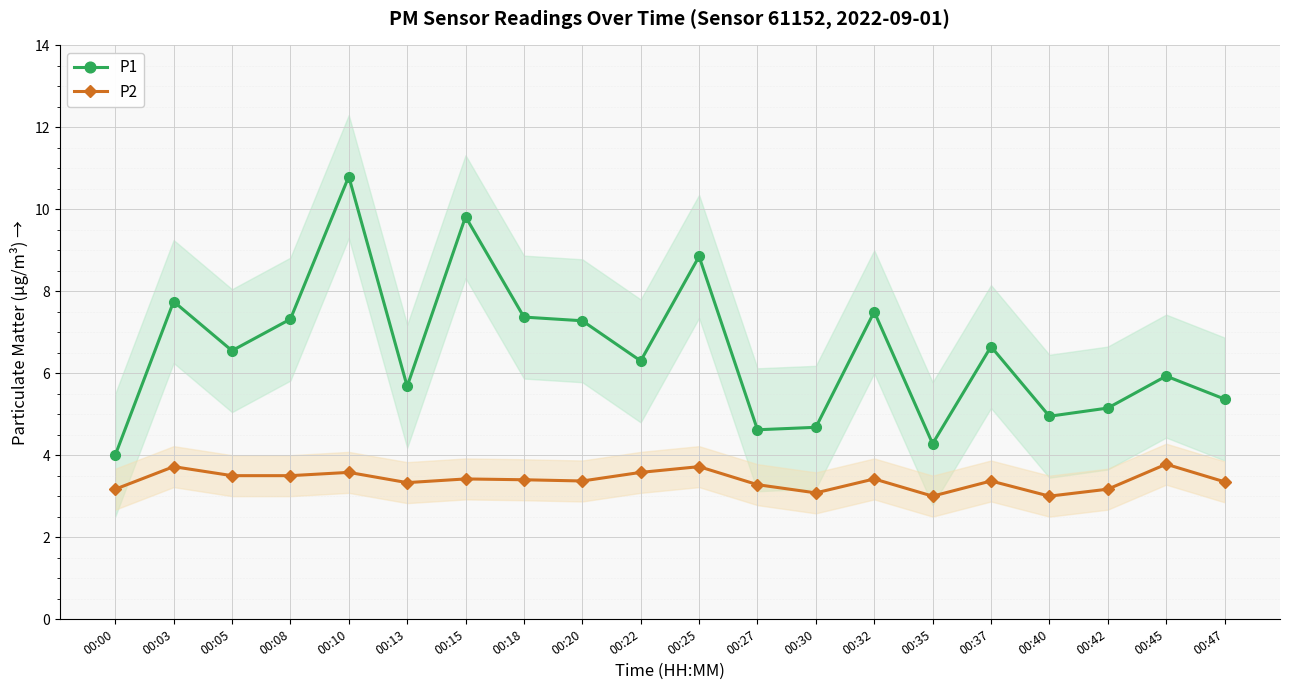

What is the difference between the highest and lowest values at 00:30?

1.6